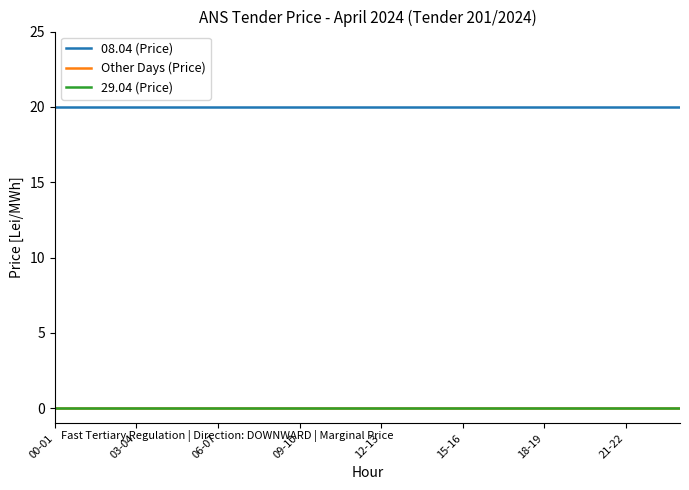

Which series has the largest range (max minus min)?

08.04 (Price)